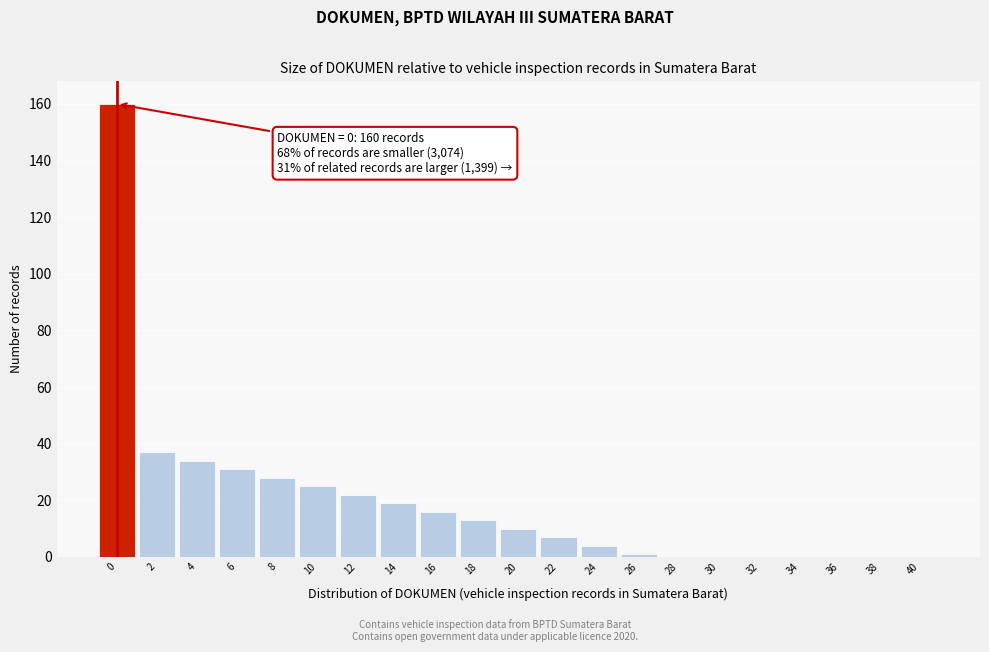

Reading left to right, transcribe all the data shown in this chart.

0=160	2=37	4=34	6=31	8=28	10=25	12=22	14=19	16=16	18=13	20=10	22=7	24=4	26=1	28=0	30=0	32=0	34=0	36=0	38=0	40=0